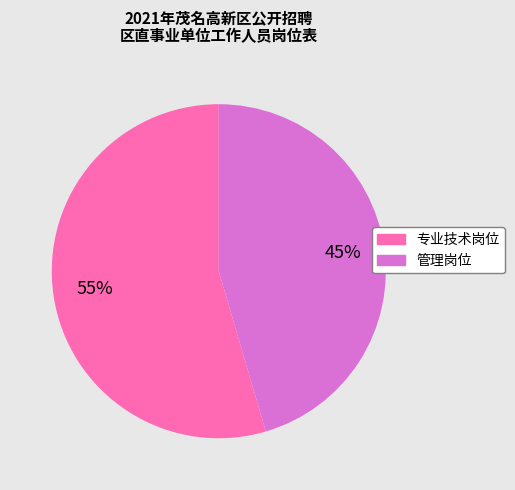

Is there any slice that represents more than half of the pie?

Yes